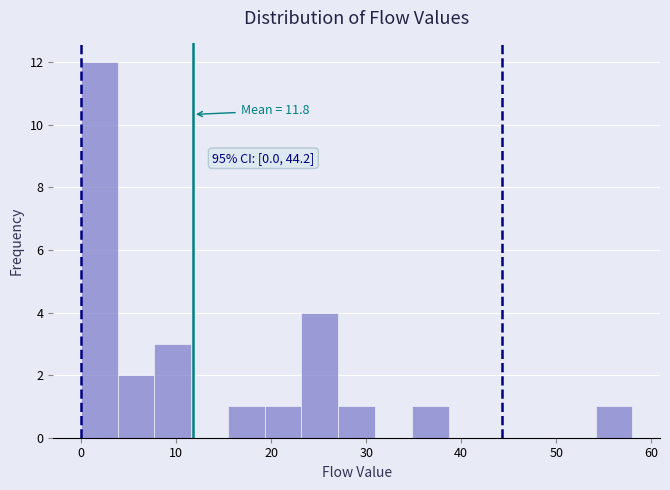

Around what value on the x-axis is the tallest bar? Give the approximate position of its centre, as read against the axis.

2